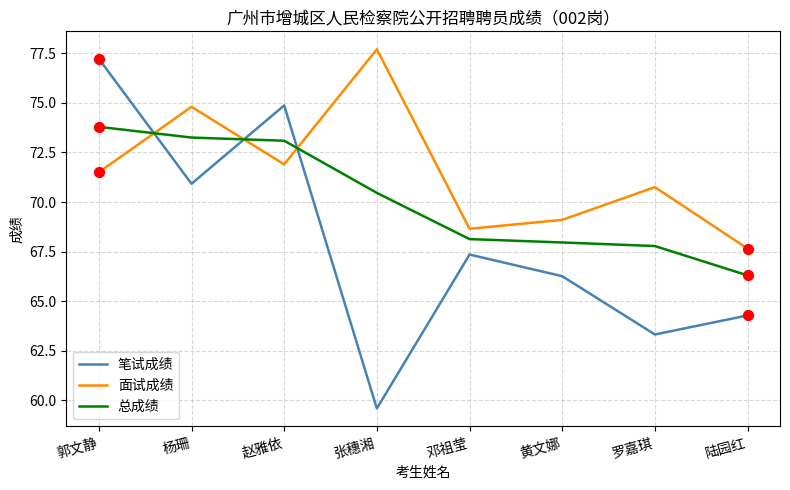

What is the spread (max minus min) of values at 杨珊?

3.9